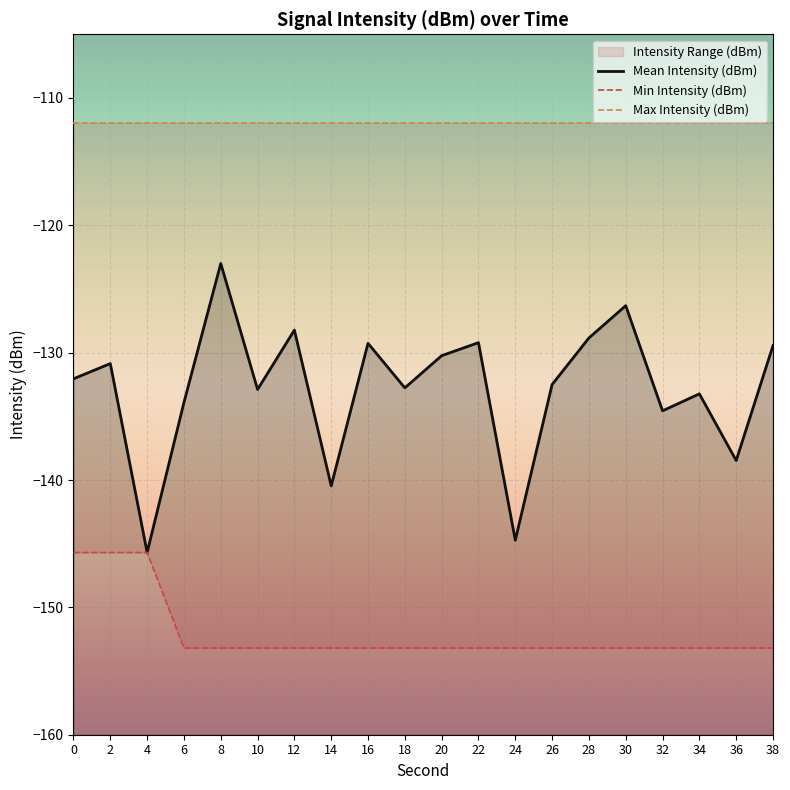

What is the difference between the Mean Intensity (dBm) values at 38 and 20?

0.8